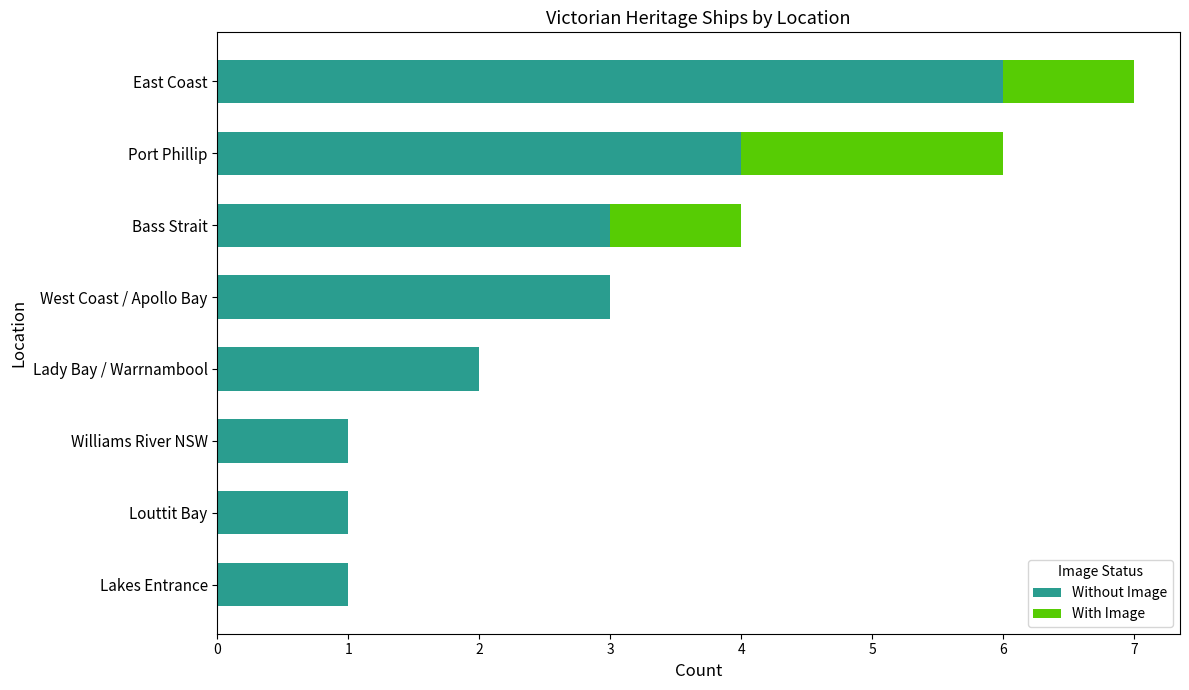

True or false: Without Image has a value of 2 at Lady Bay / Warrnambool.

True